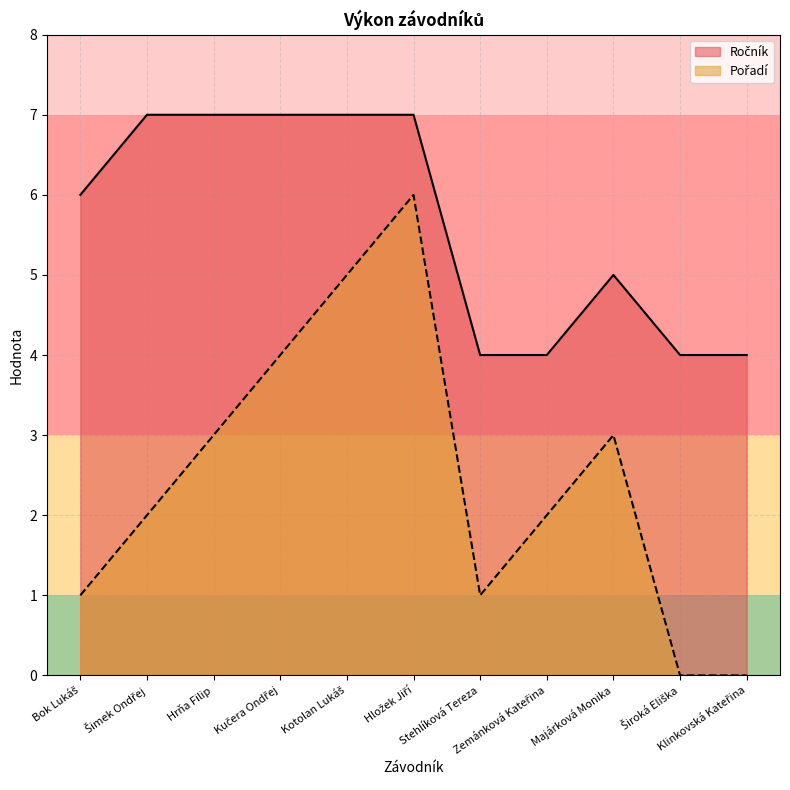

Rank the series by their average value, from highest to lowest.

Ročník, Pořadí